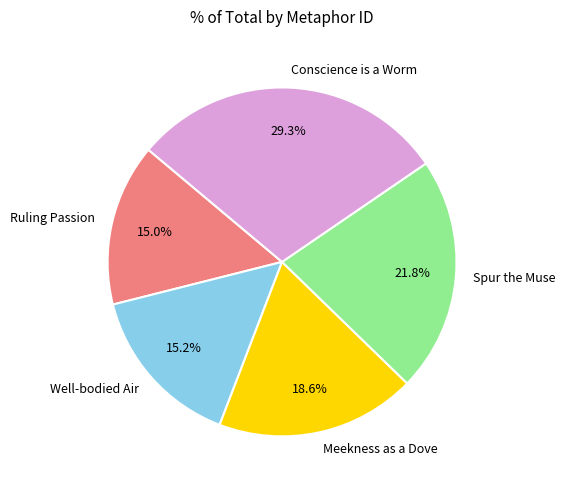

Count the number of slices in the pie.

5